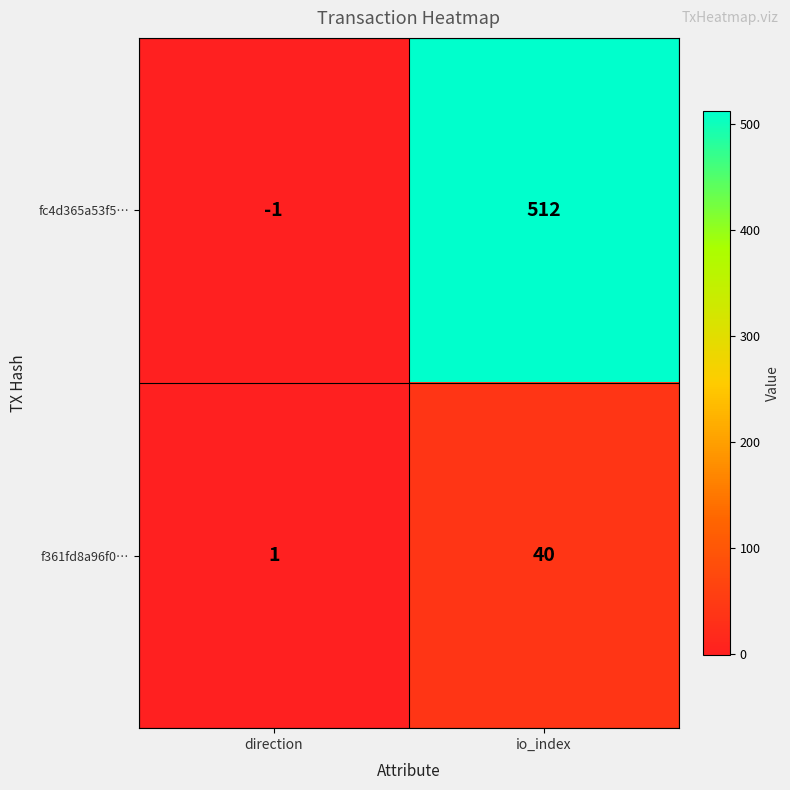

Which series has the widest spread of values?

fc4d365a53f5…